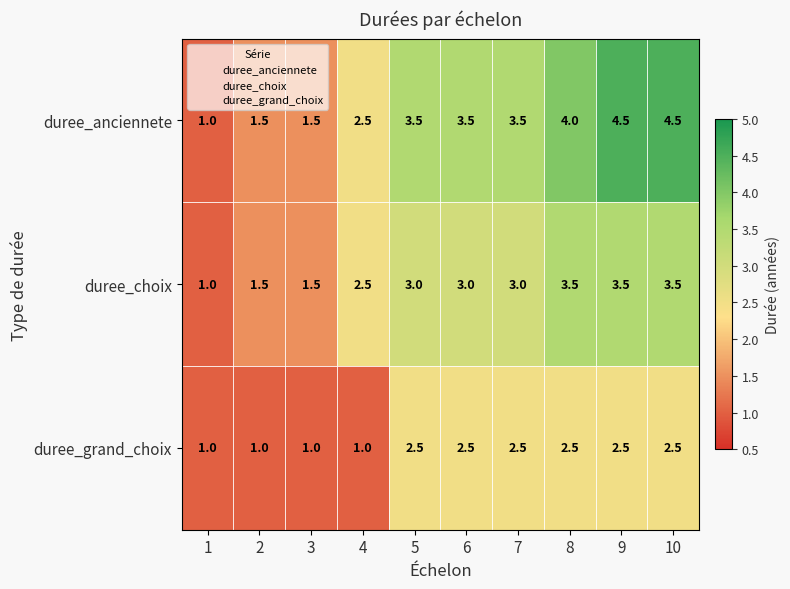

True or false: duree_grand_choix has a value of 4.0 at 5.

False